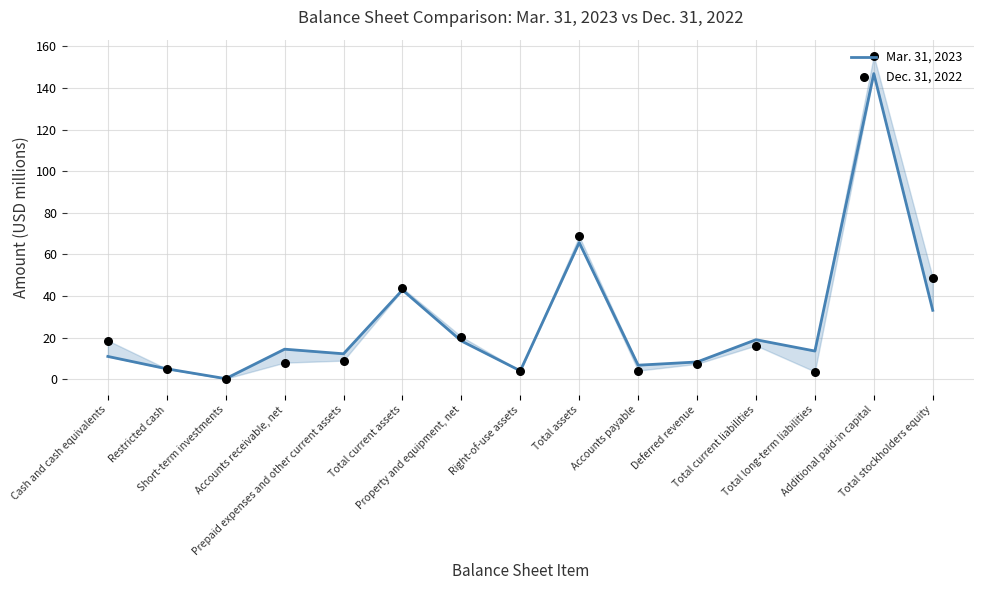

Which series contains the highest Y value?

Dec. 31, 2022